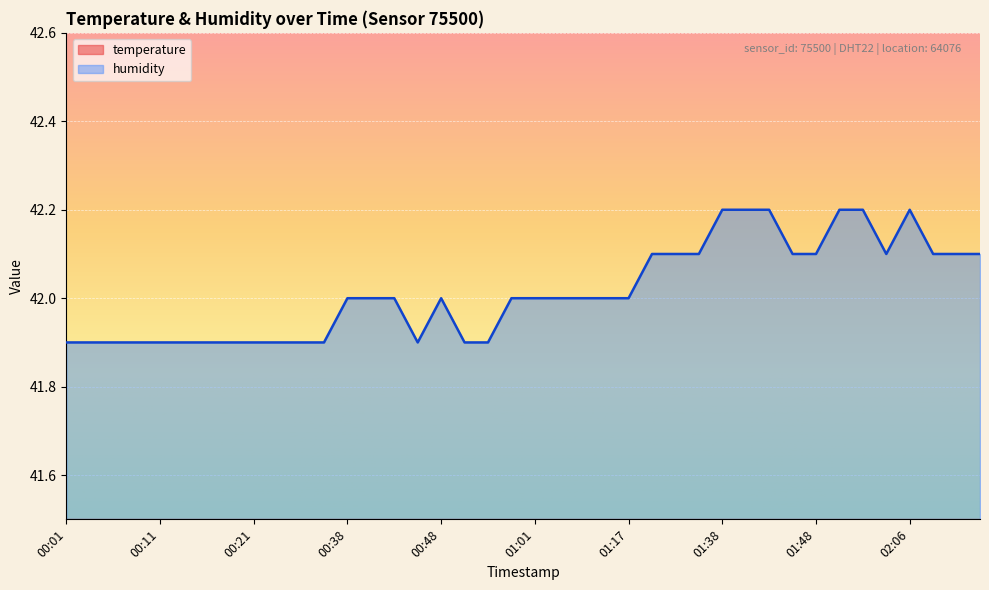

What is the total value across all series at 00:26?

63.9